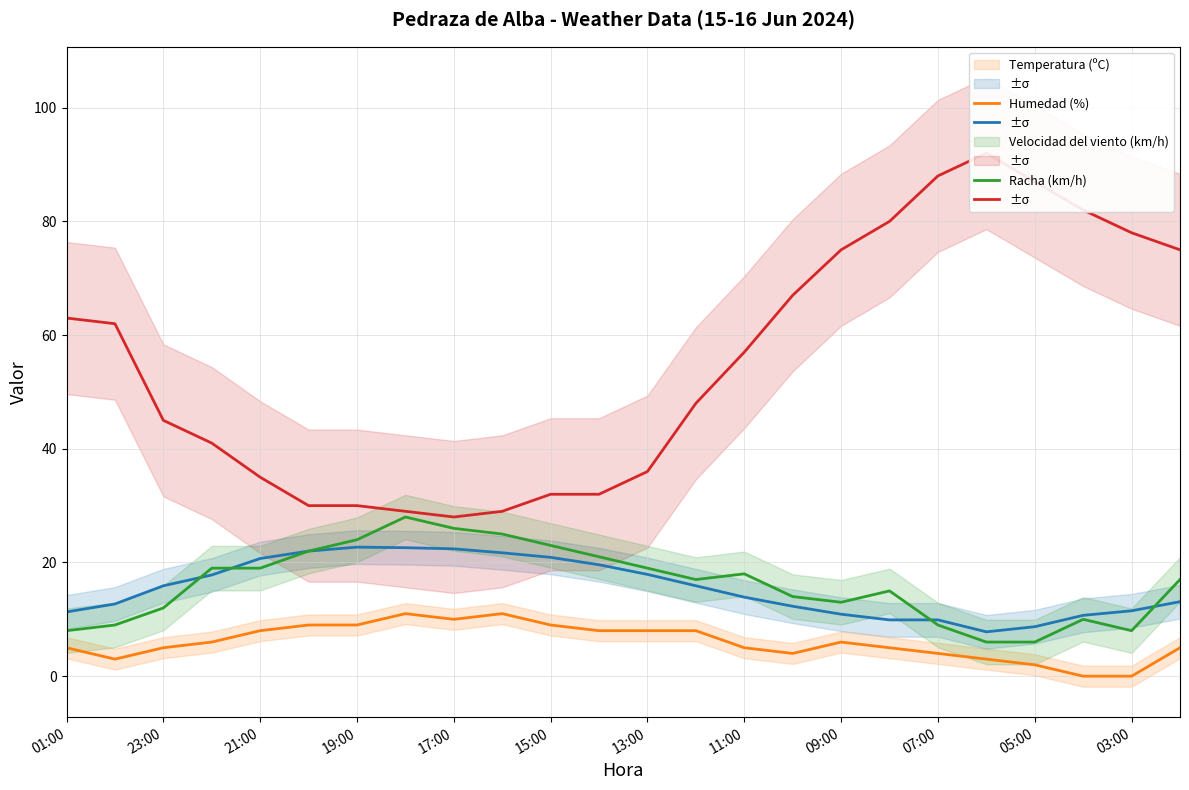

Where is the first local minimum for Racha (km/h)?

13